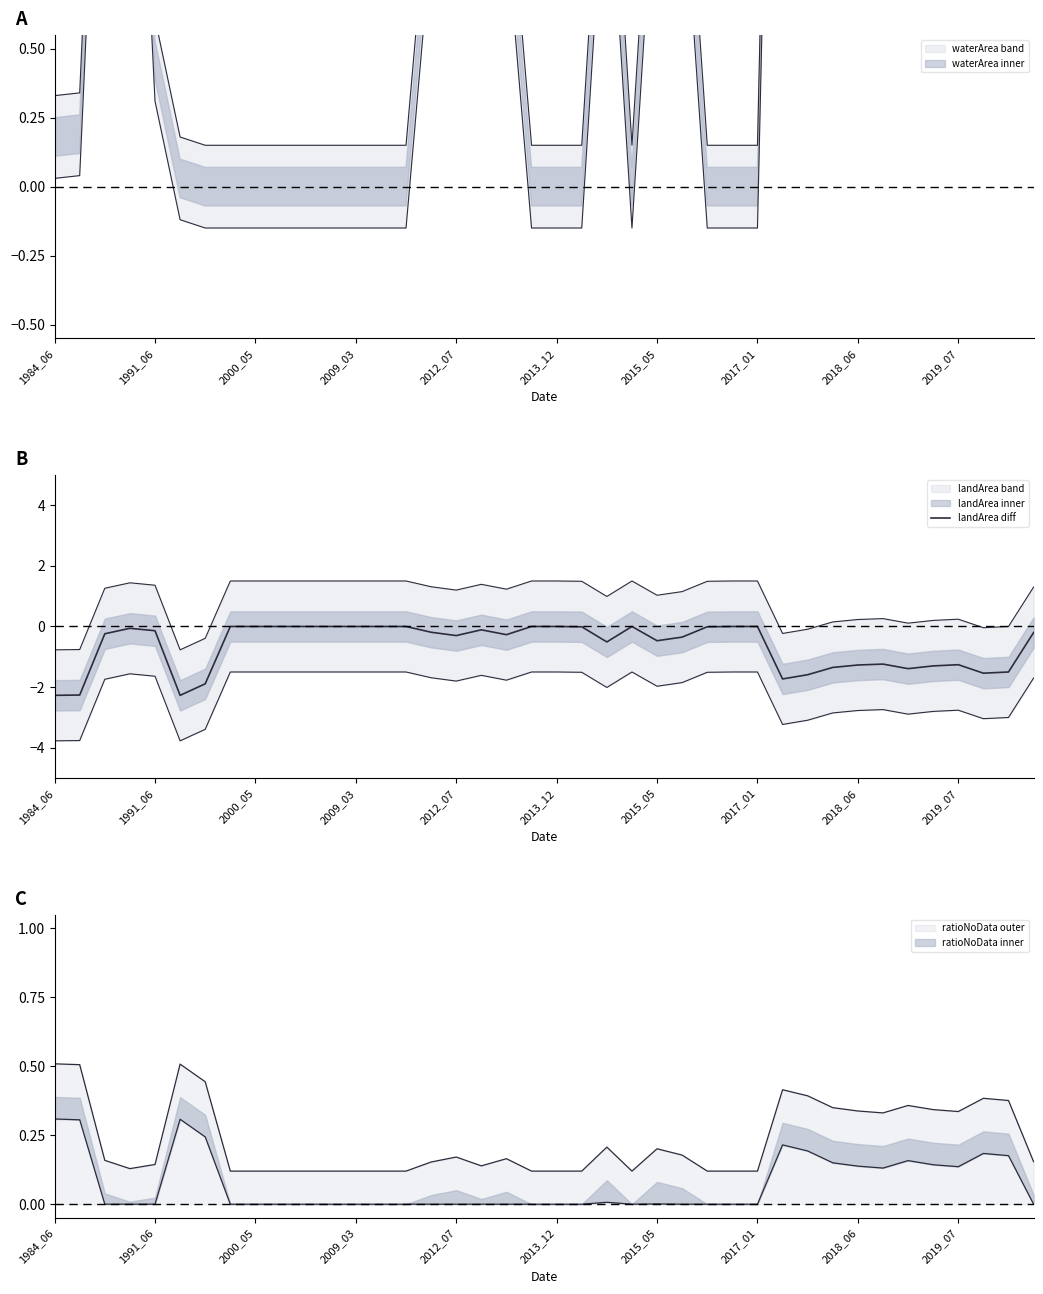

True or false: the data shows -0.7 at 35.

False